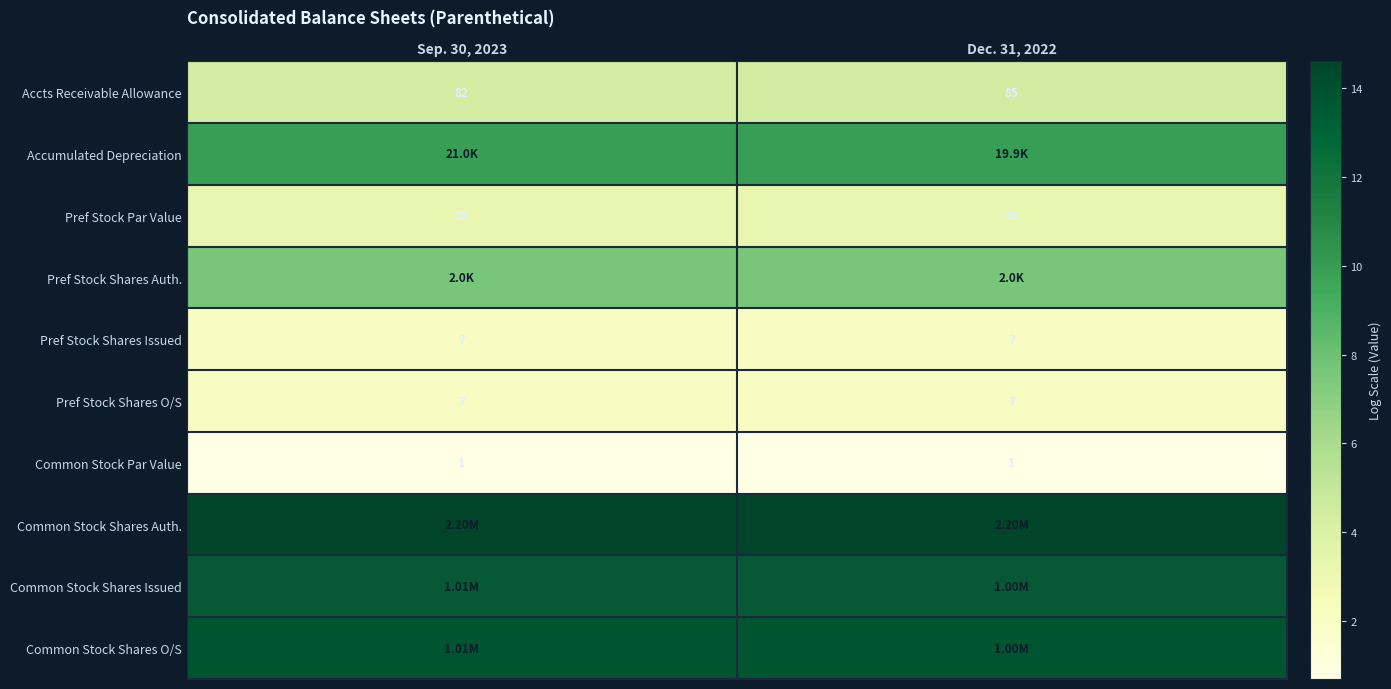

Is the value of Pref Stock Shares Issued at Dec. 31, 2022 greater than the value of Accts Receivable Allowance at Sep. 30, 2023?

No